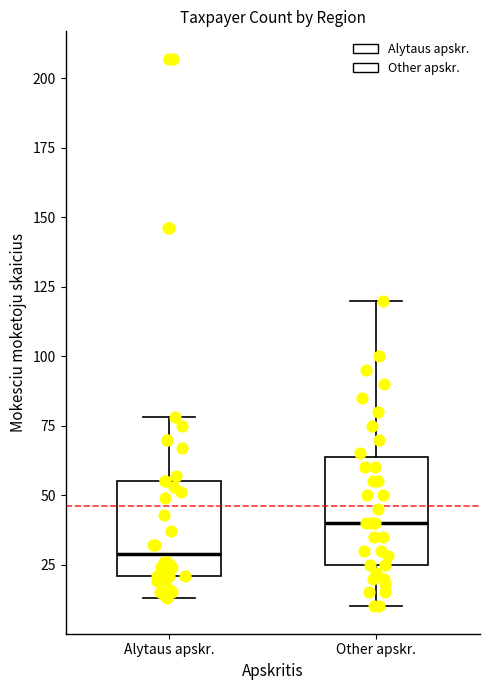

Reading left to right, transcribe this box plot: for each box, give where its median line is, the range the box spans, and where its two whiskers end, as read against the y-axis. The values are not printed on the chart, so give them approximately, as read against the axis.

Alytaus apskr.: median 30, box 20 to 55, whiskers 15 to 80
Other apskr.: median 40, box 25 to 65, whiskers 10 to 120